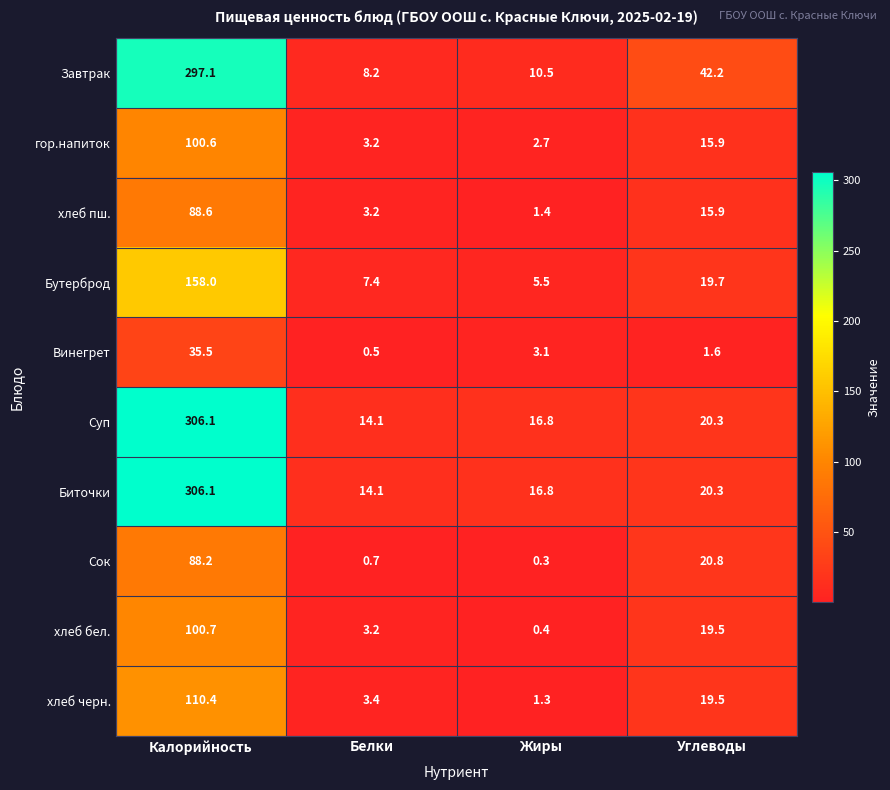

The value of хлеб бел. at Белки is 3.2. True or false?

True